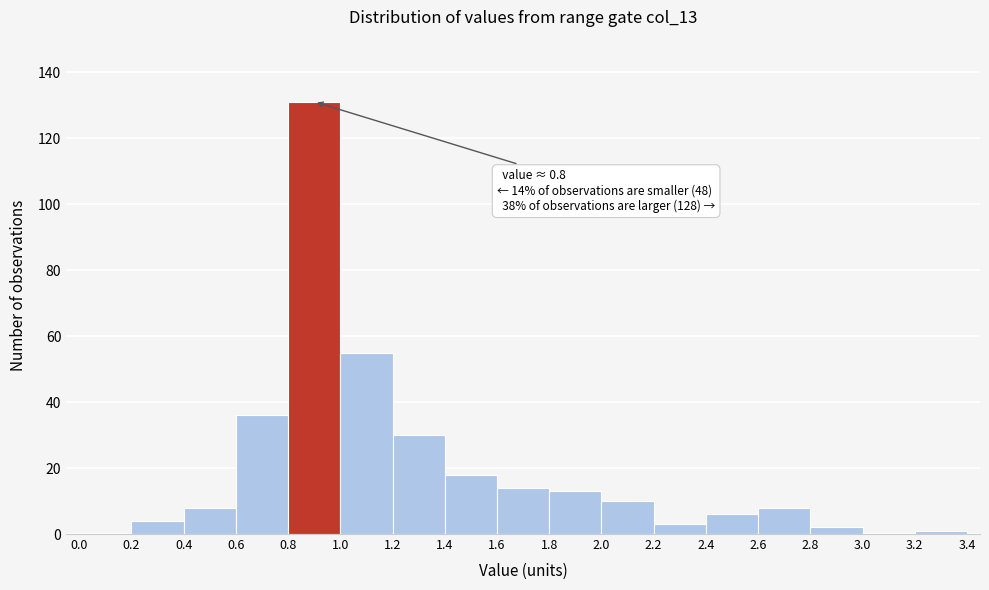

Over which range of the x-axis is the bar tallest?

0.8 to 1.0